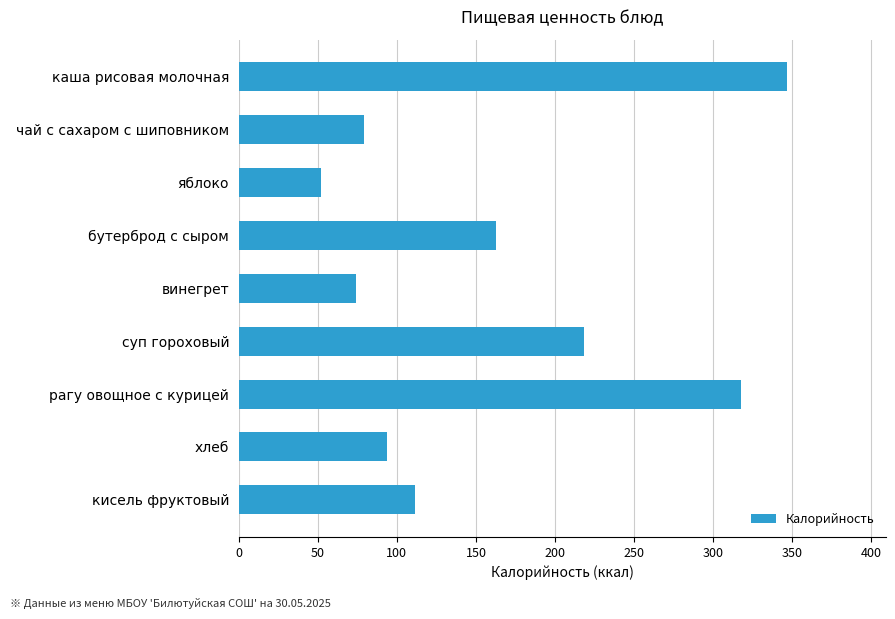

How many bars are there in total?

9